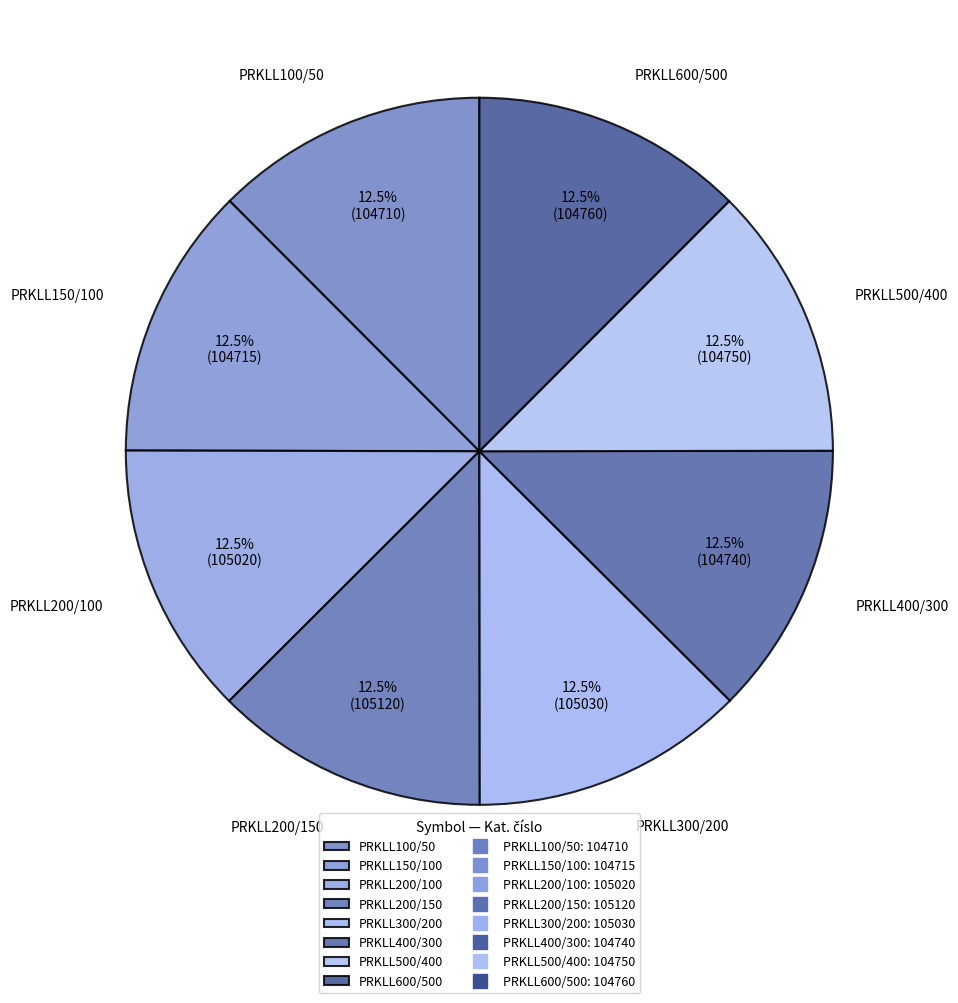

Is there any slice that represents more than half of the pie?

No